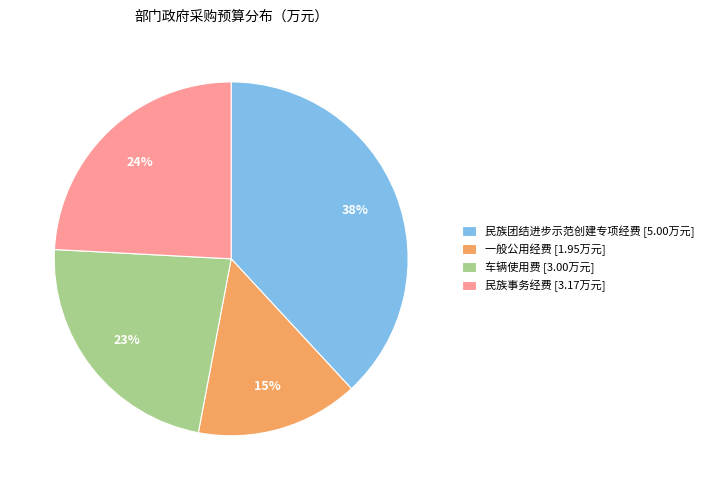

Do 一般公用经费 and 民族事务经费 together represent more than half of the pie?

No